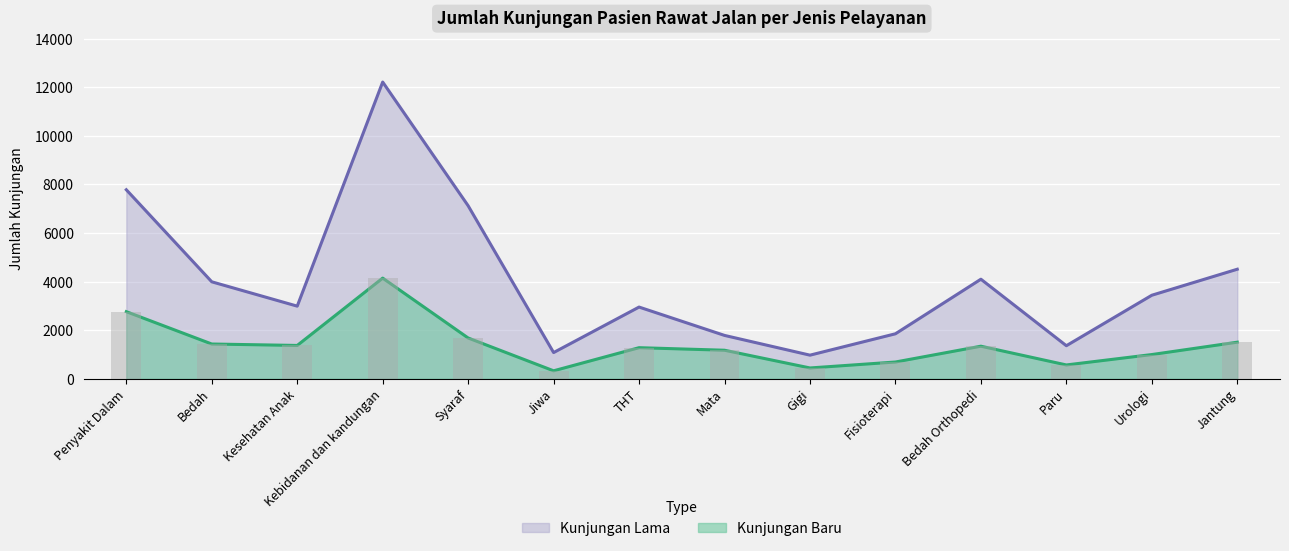

How many distinct data groups are displayed?

2